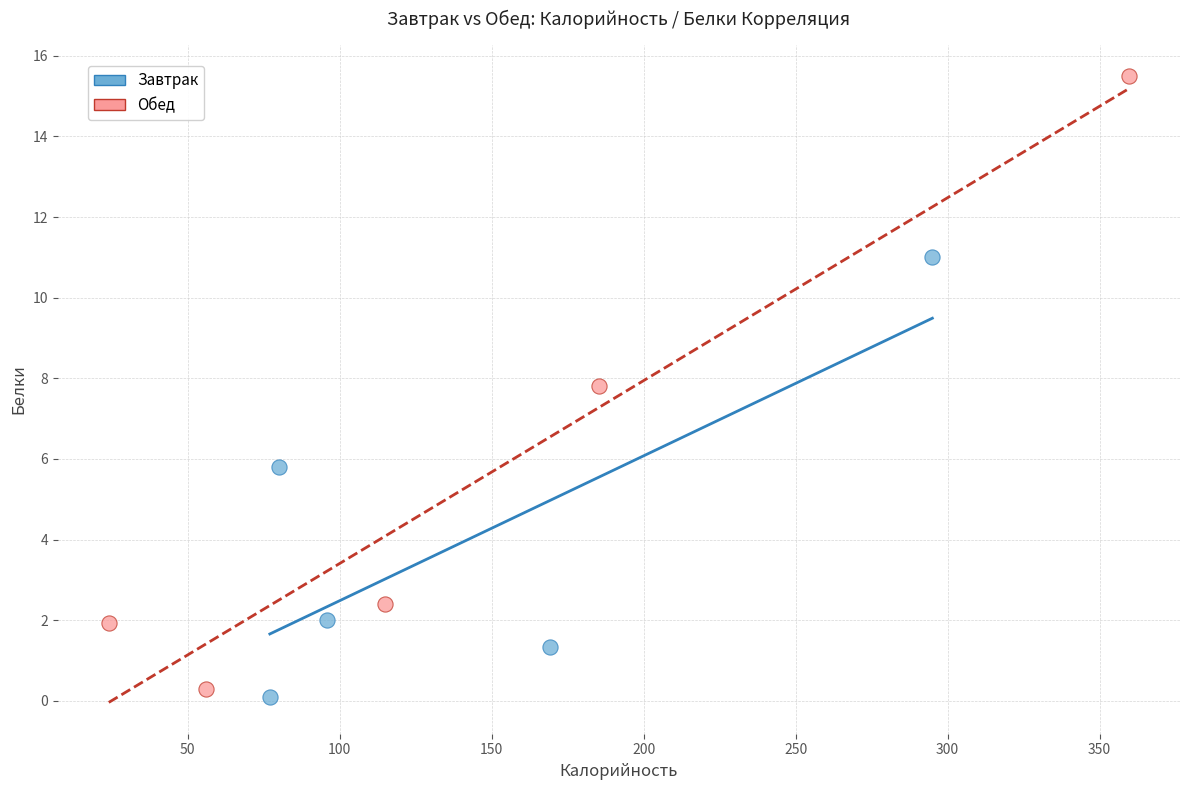

Which series has the widest spread of Y values?

Обед